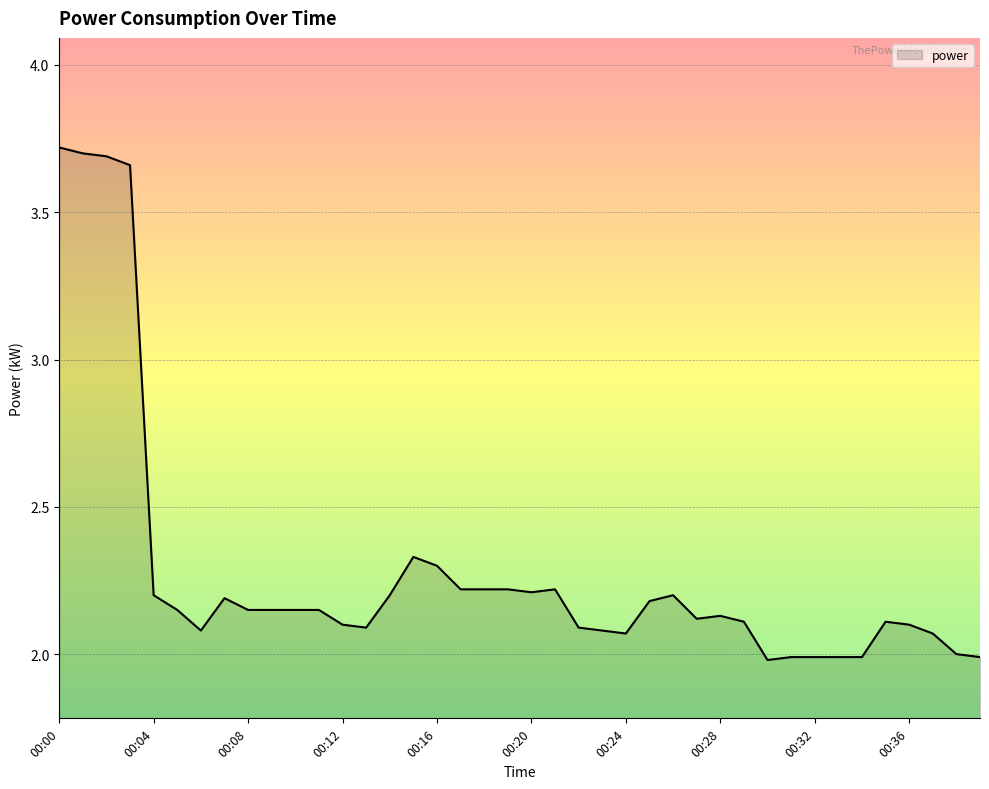

What is the difference between the maximum and minimum values?

1.7